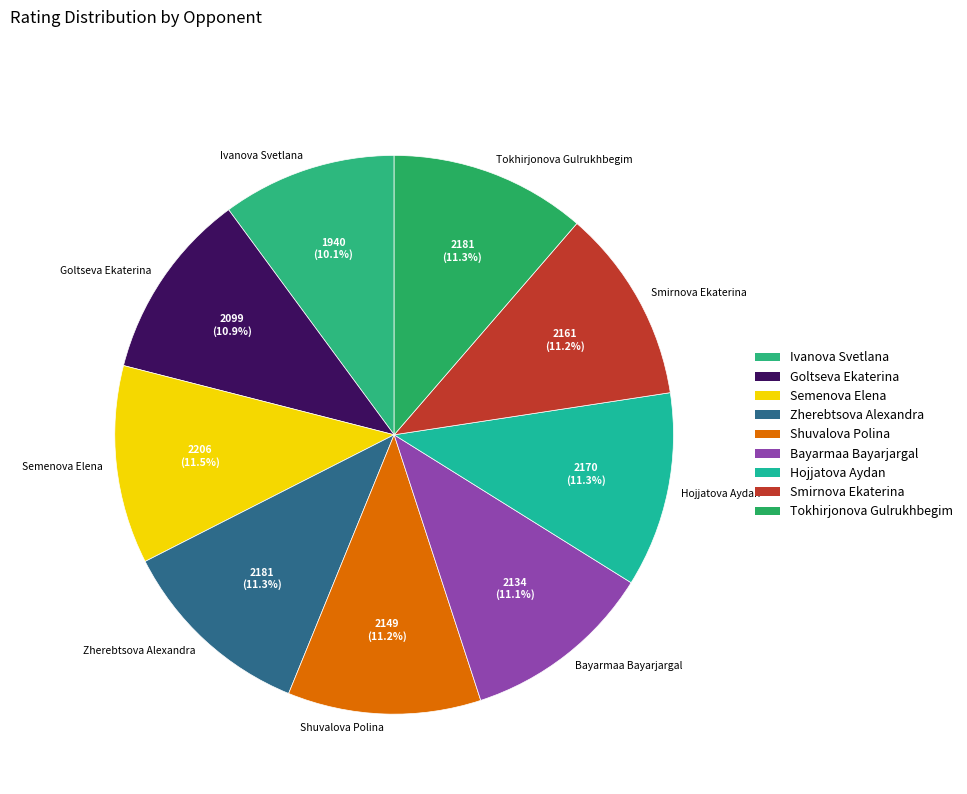

Is Semenova Elena the majority of the pie?

No